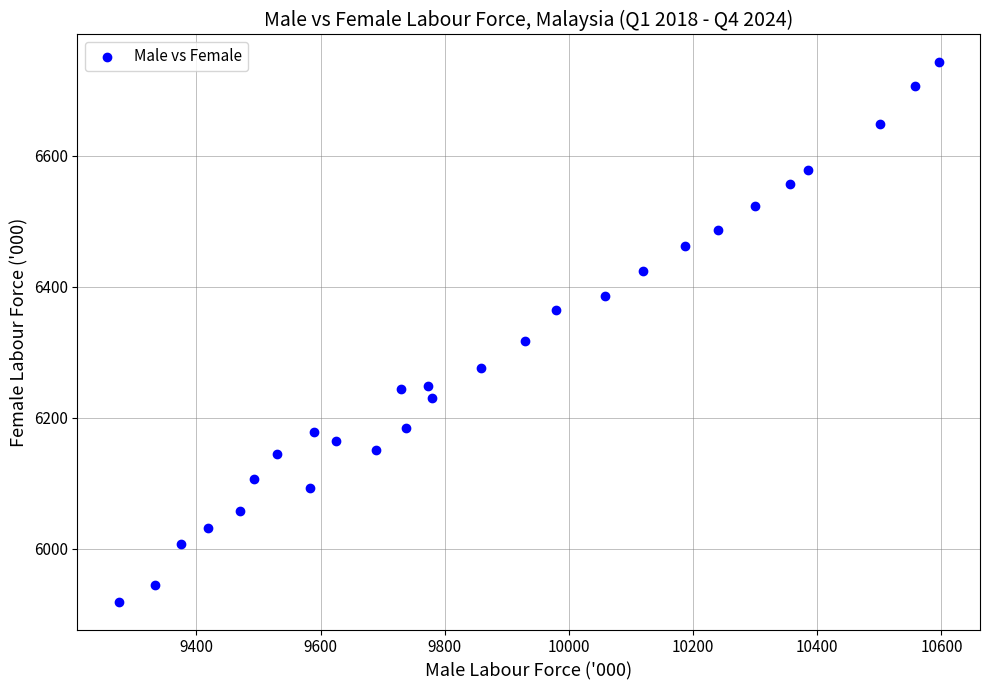

What Y value in the scatter plot is closest to 6330?

6316.9